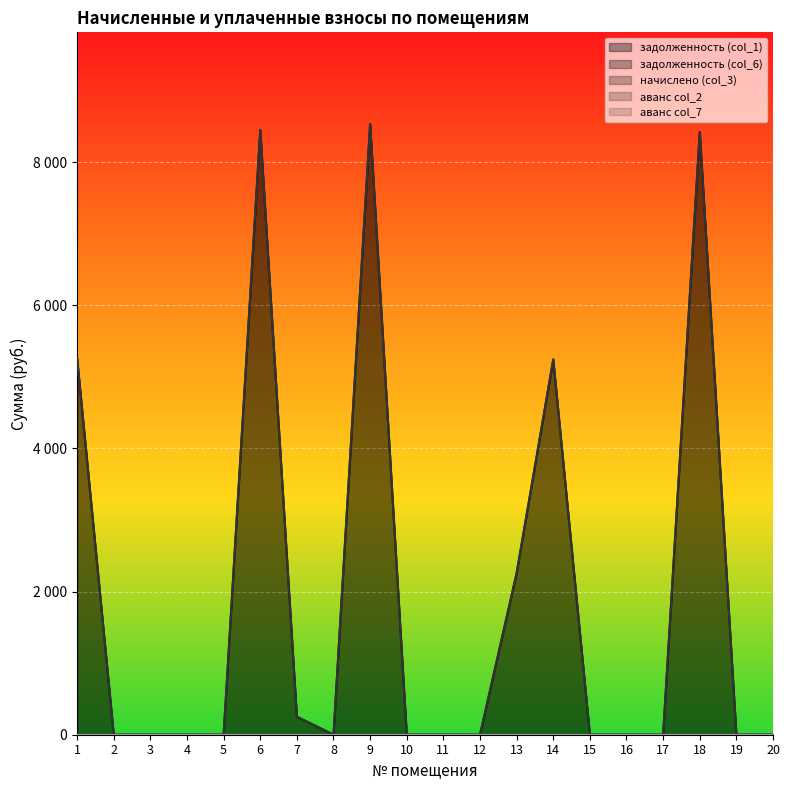

How many data points does each series have?

20